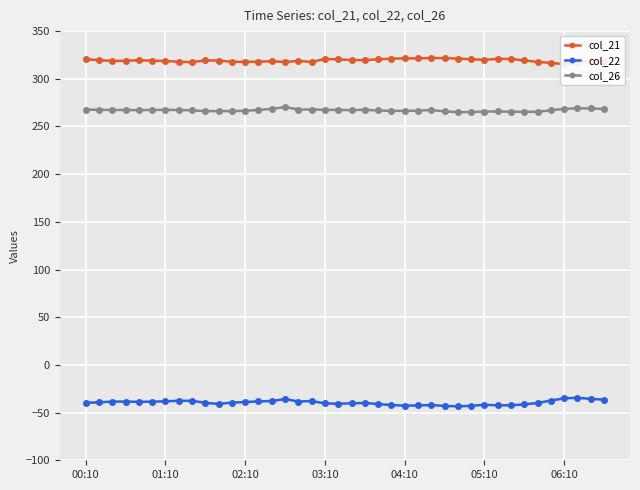

How many interior local peaks does the col_26 series have?

7